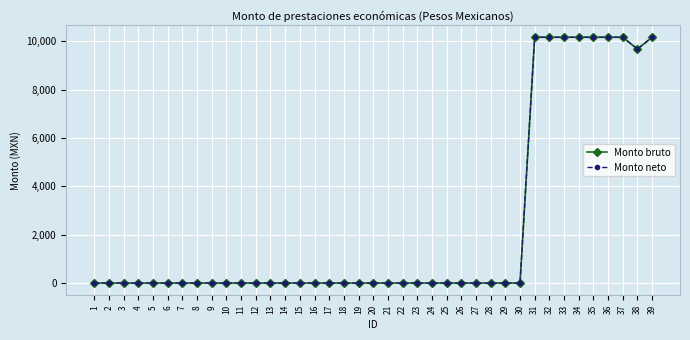

Does the chart have visible grid lines?

Yes